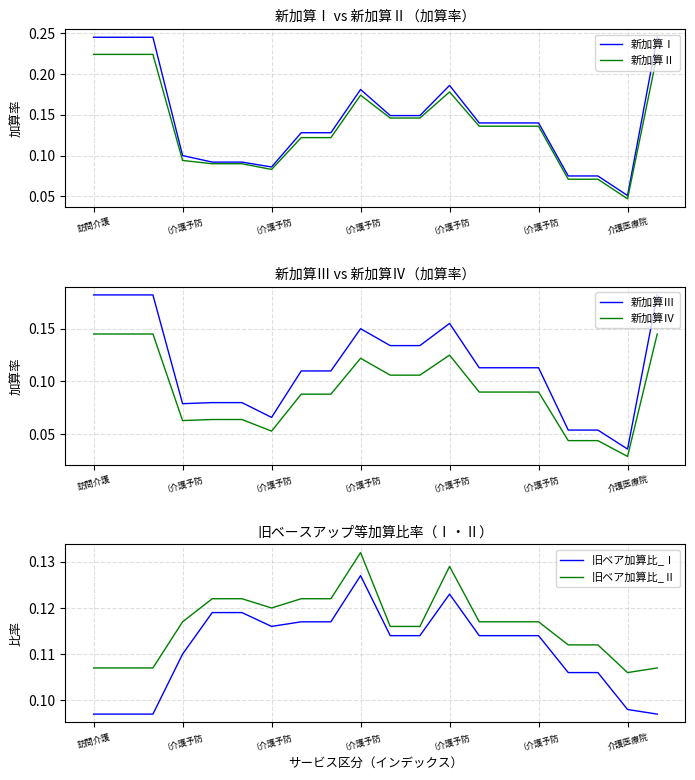

Between （介護予防 and 16, which series saw the biggest shift?

新加算Ⅲ